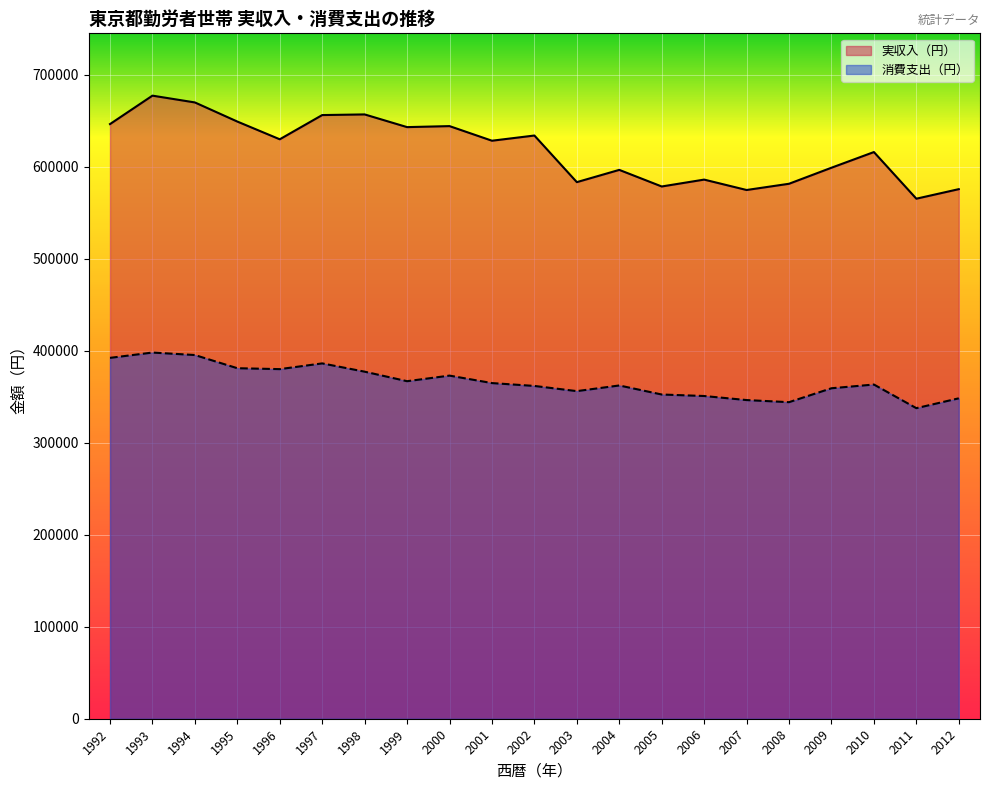

Between 1999 and 1998, which is larger?

1998